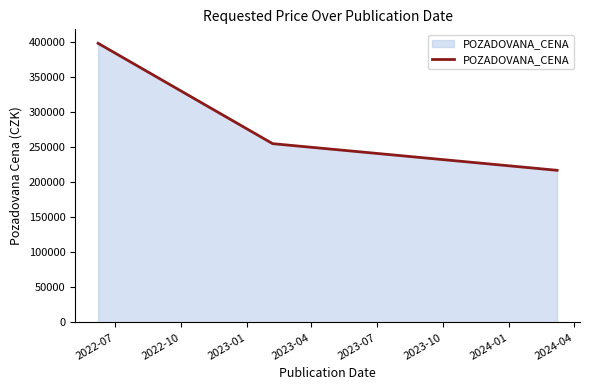

What is the average value?

289960